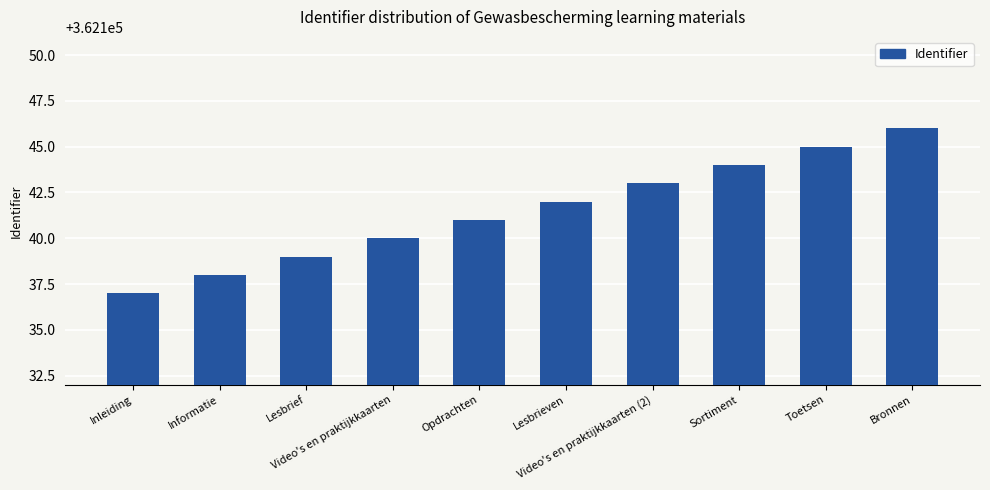

Approximately how many times larger is the value at Inleiding compared to Lesbrieven?

1.0